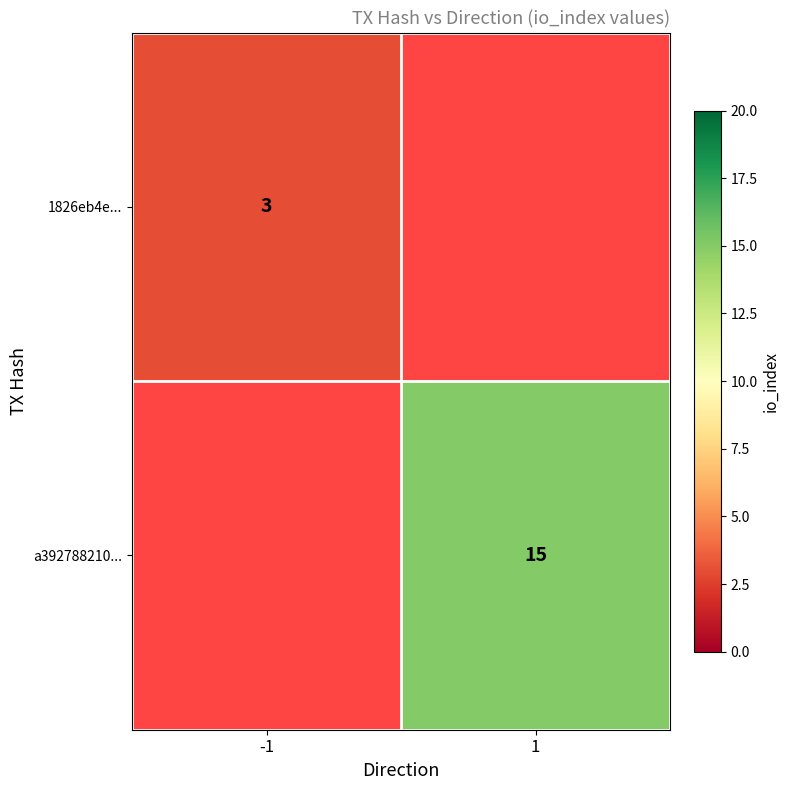

What is the maximum value shown in the chart?

15.0